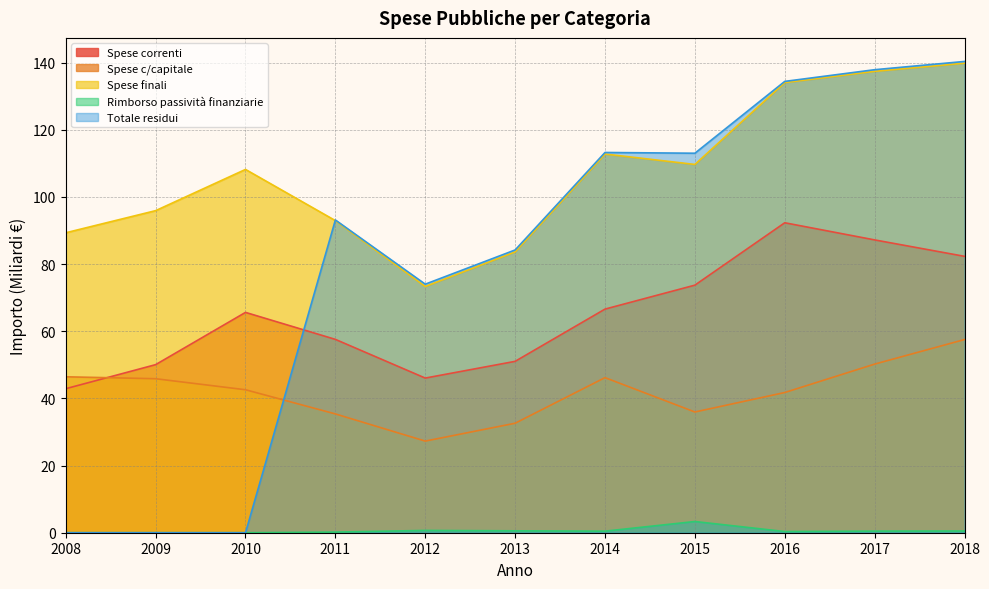

True or false: Rimborso passività finanziarie and Spese correnti intersect in this chart.

False